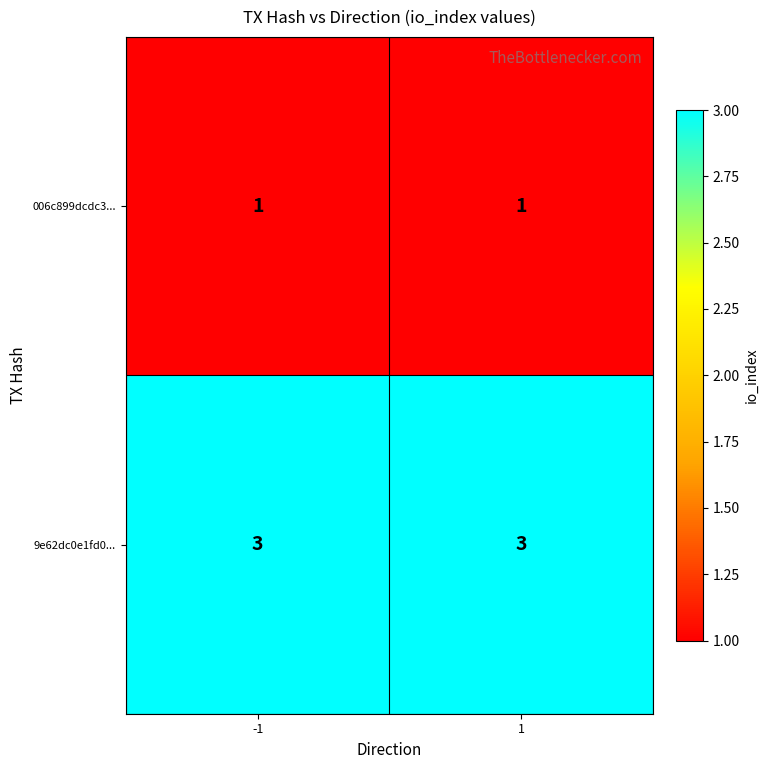

What is the maximum value shown in the chart?

3